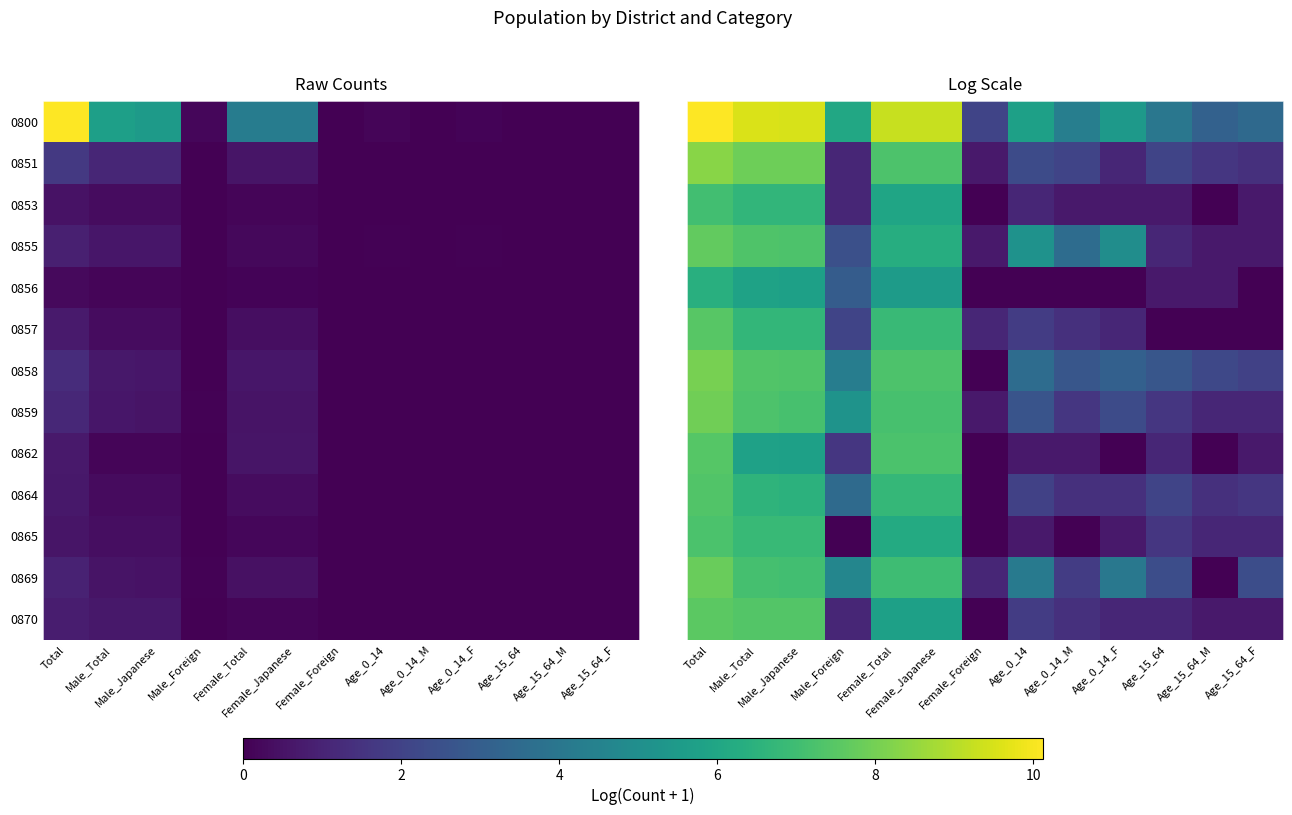

Which has a higher value, Age_0_14_M or Male_Total?

Male_Total